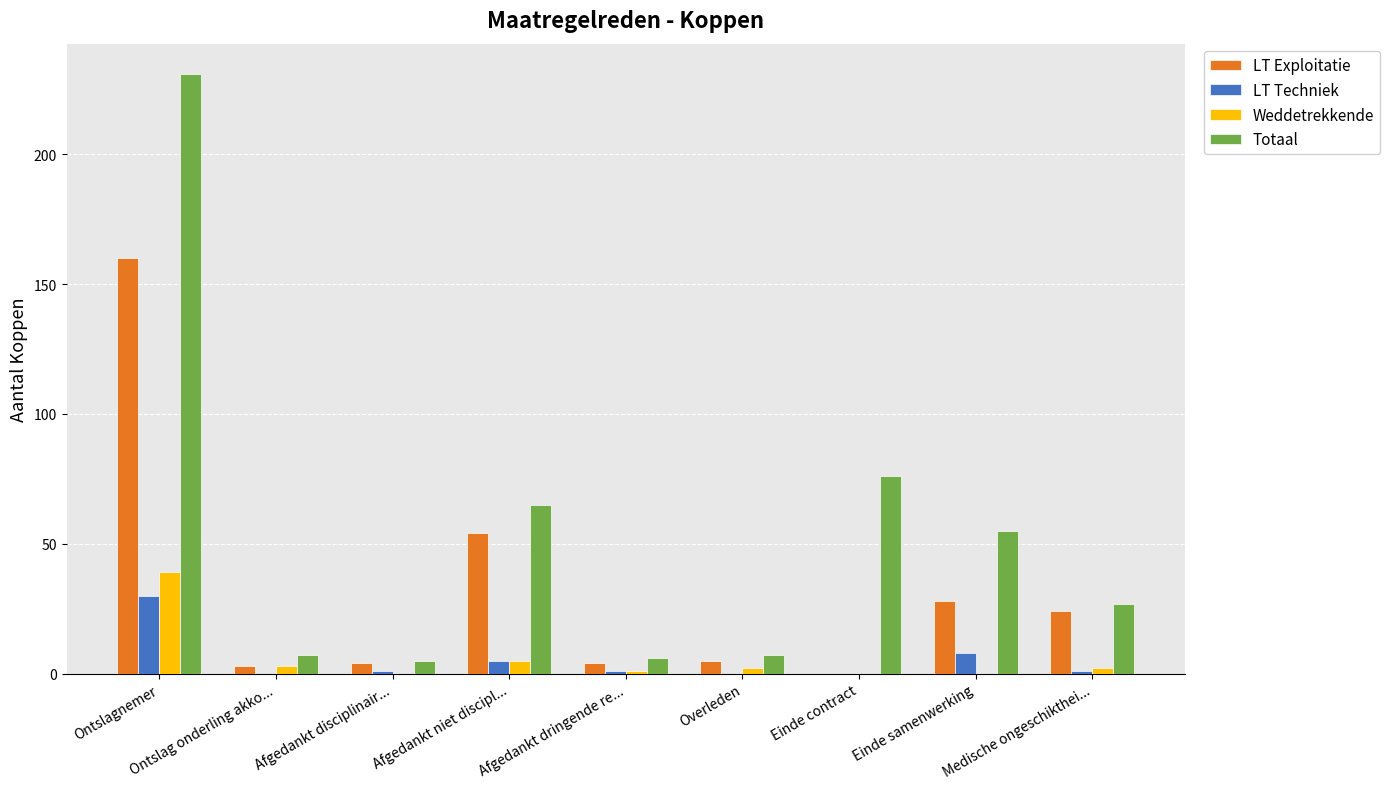

What is the maximum value for LT Exploitatie?

160